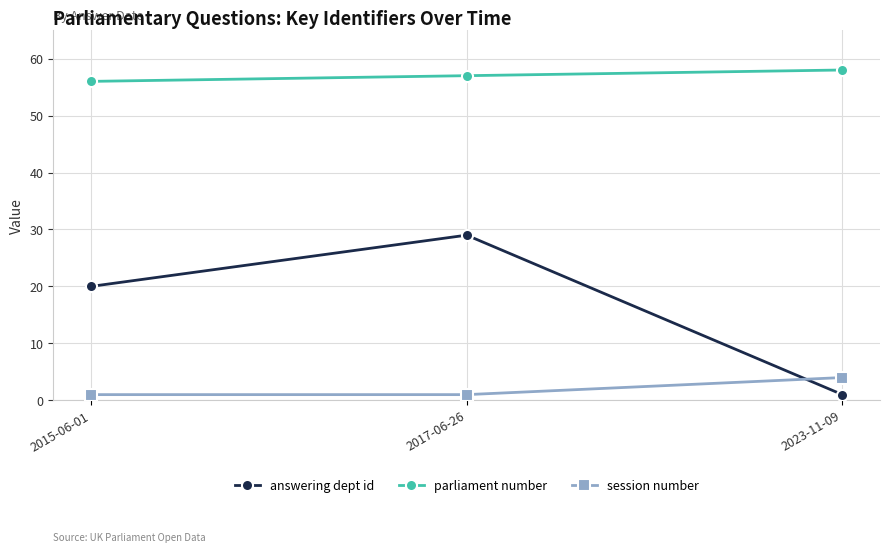

Between 2015-06-01 and 2023-11-09, which series saw the biggest shift?

answering dept id